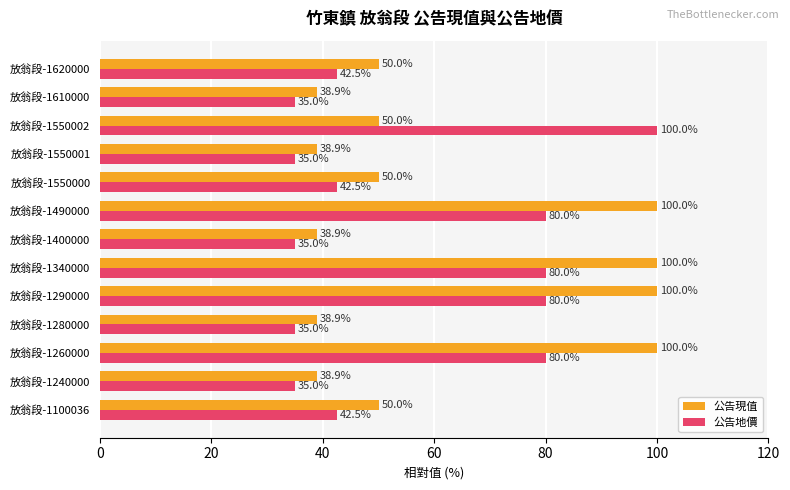

What is the minimum value shown in the chart?

35.0